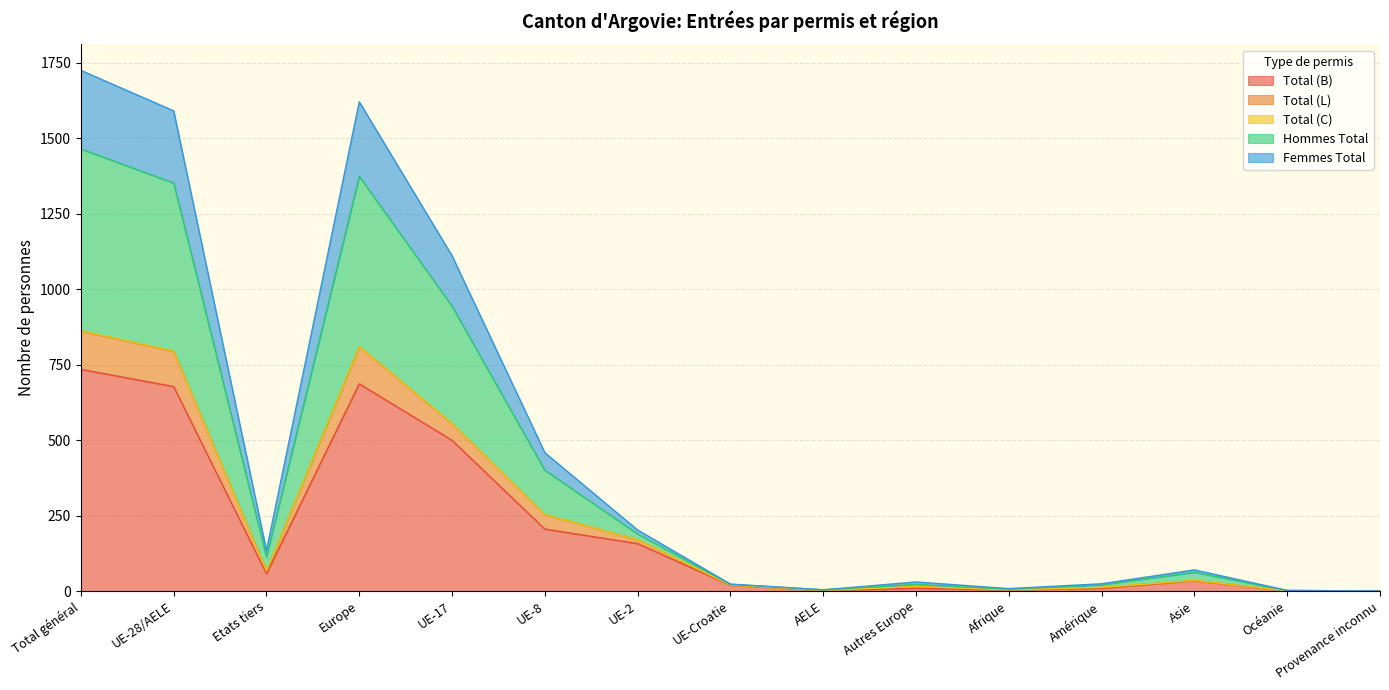

Which category has the highest value in the Total (B) series?

Total général